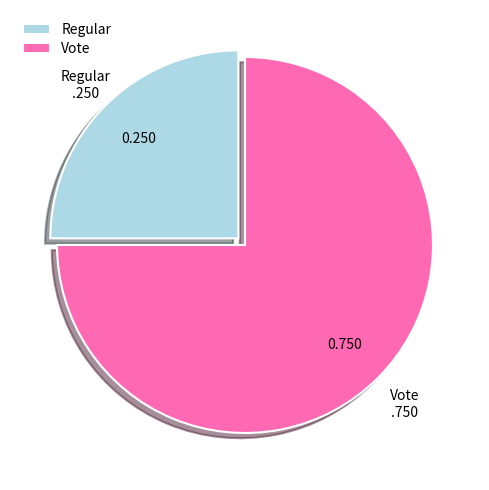

Approximately how many times larger is the value at Regular compared to Vote?

0.3